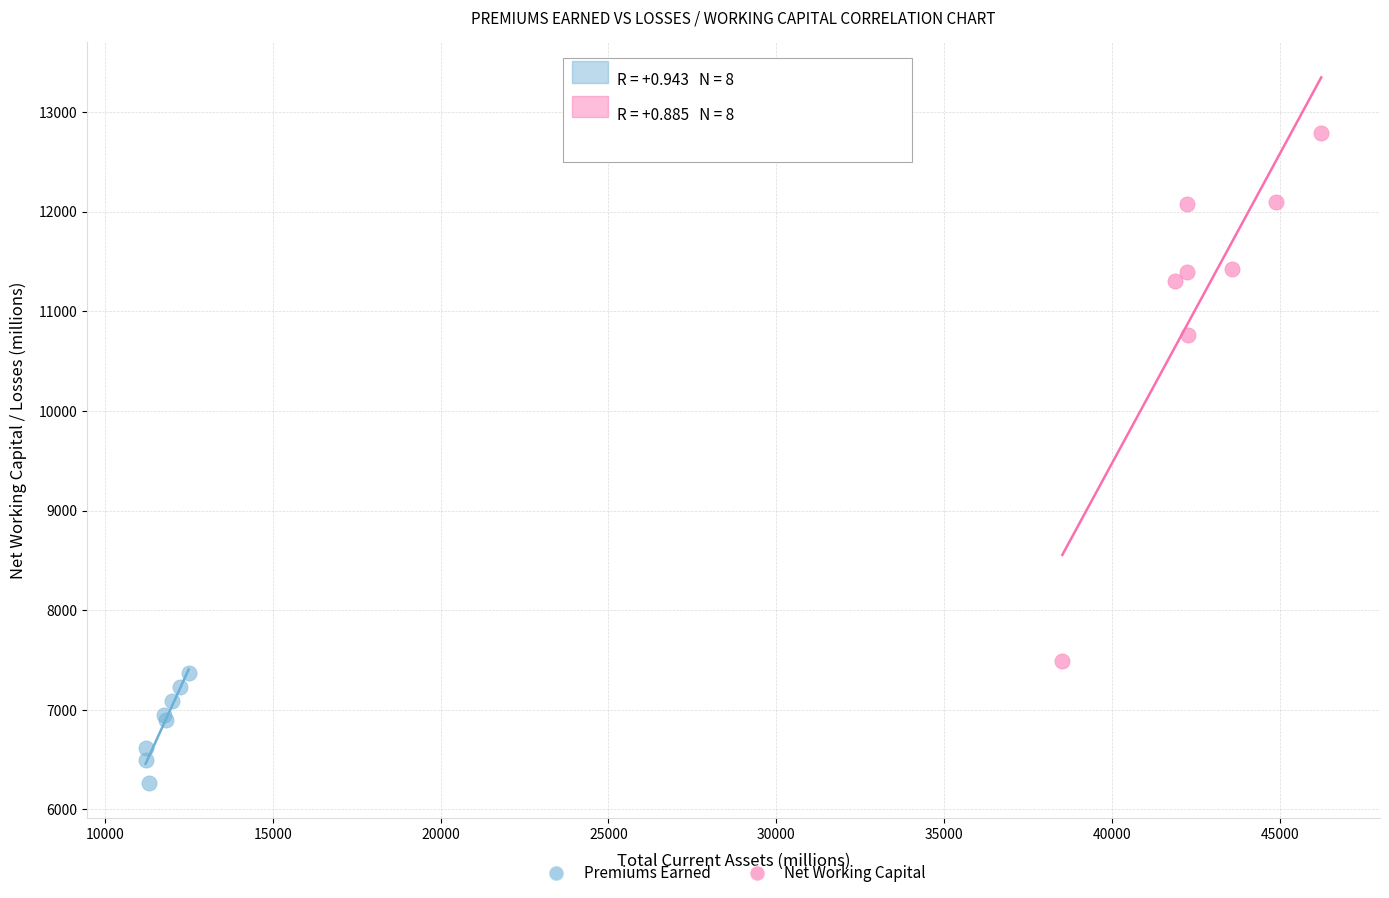

Which series reaches the maximum Y coordinate?

Net Working Capital